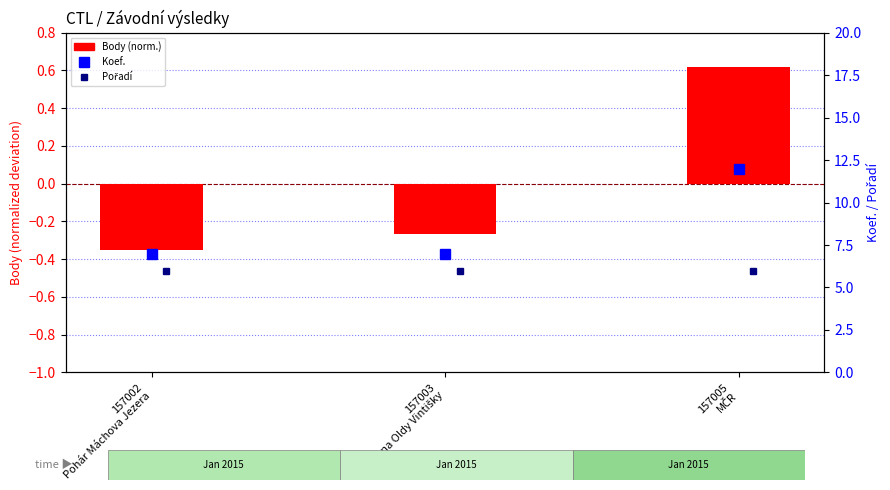

At how many categories does at least one series exceed 0?

3